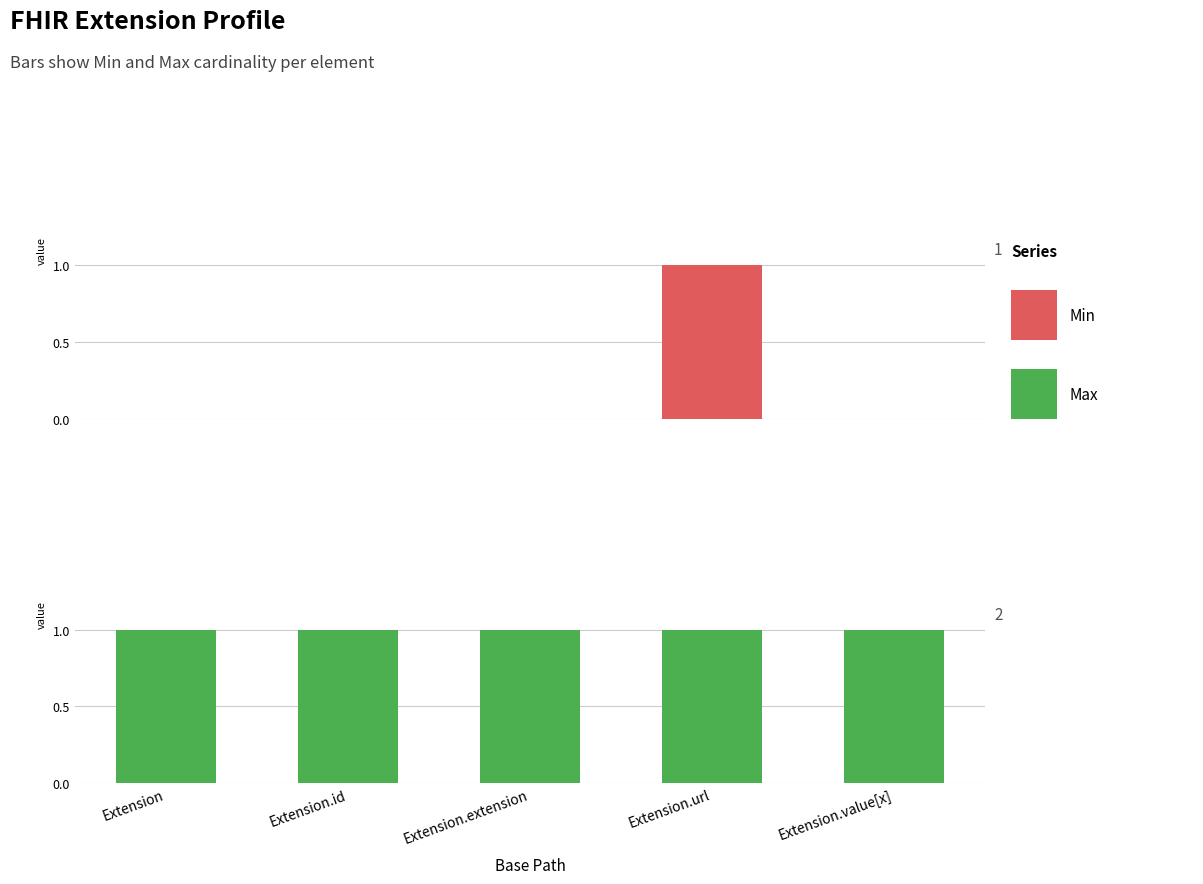

The Min series shows 0 at Extension.id. True or false?

True